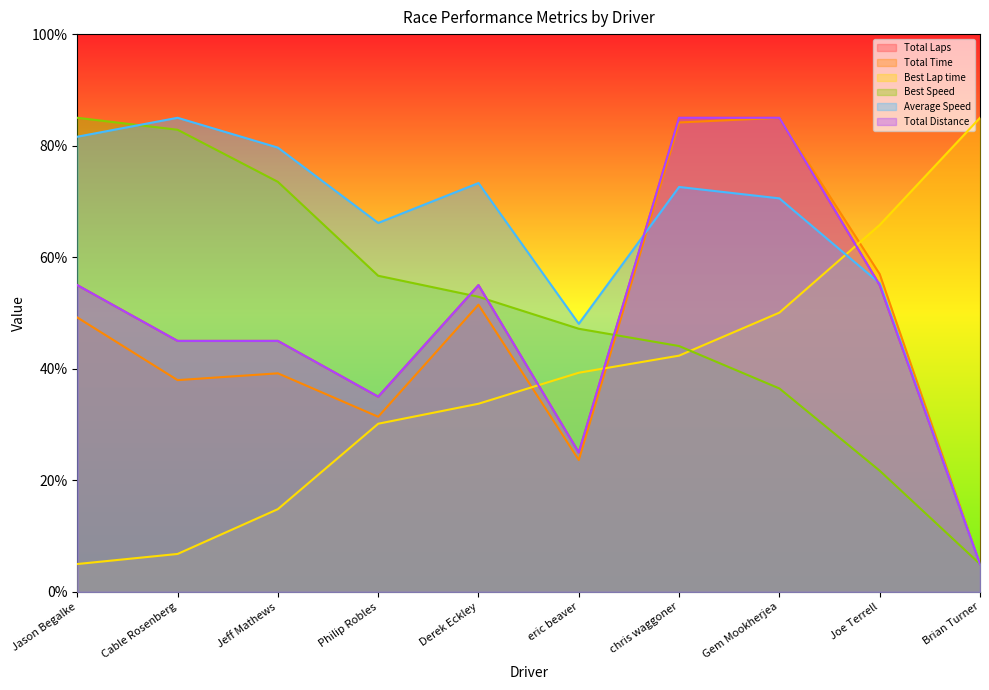

In Total Time, how many points are higher than both neighbors (excluding endpoints)?

3